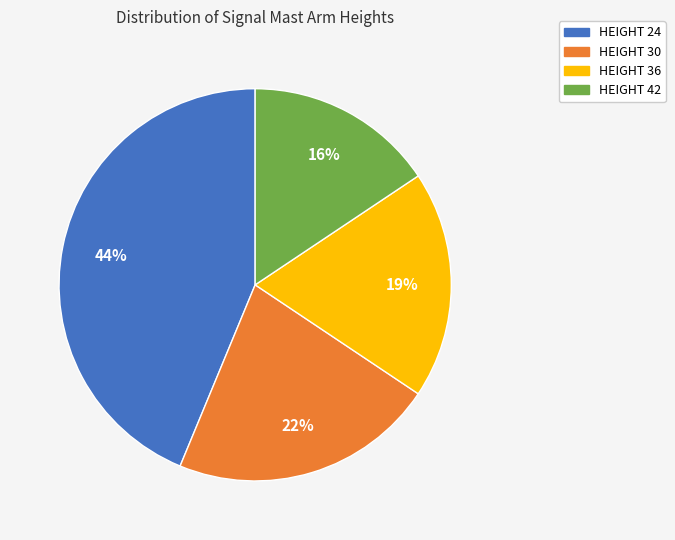

Is it true that HEIGHT 24 is 50% of the pie?

False